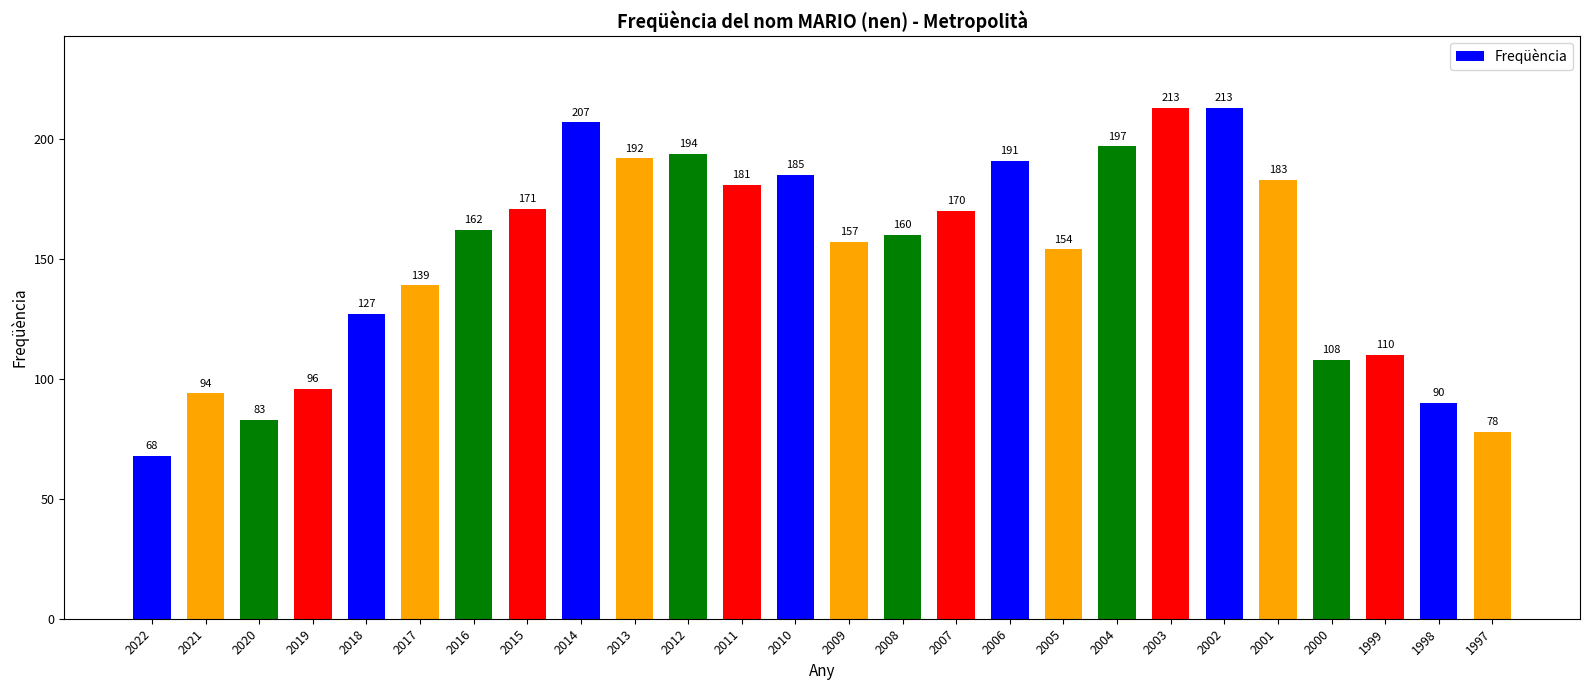

What is the sum of the values at 2006 and 2002?

404